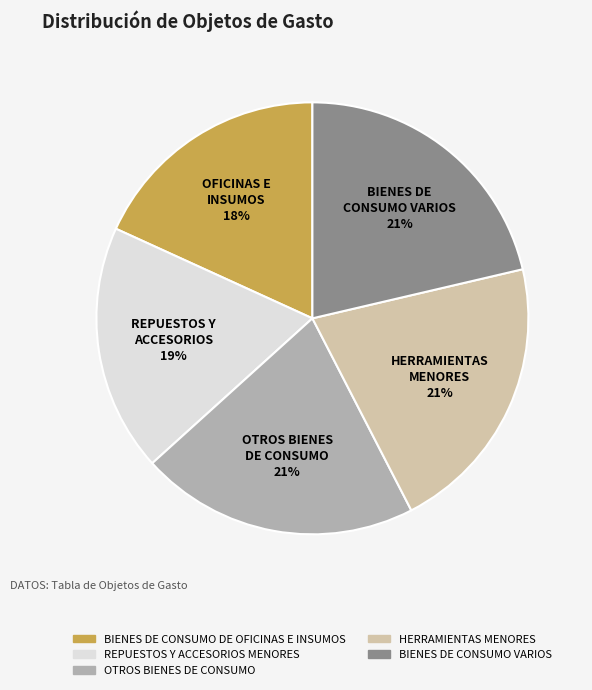

To the nearest percent, what is the difference between the HERRAMIENTAS MENORES and BIENES DE CONSUMO DE OFICINAS E INSUMOS slice percentages?

3%